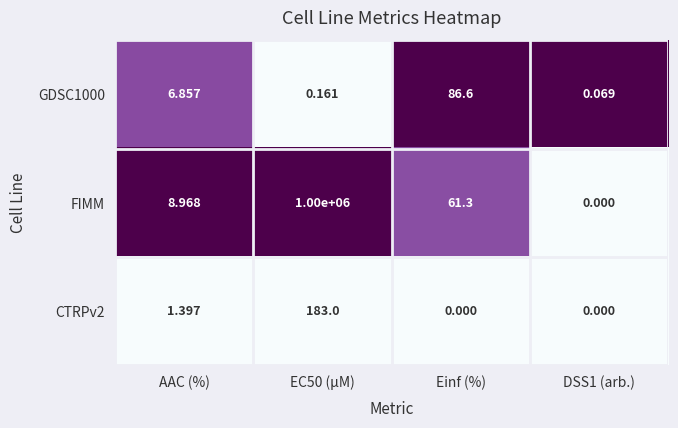

At which label does GDSC1000 first exceed 6?

AAC (%)